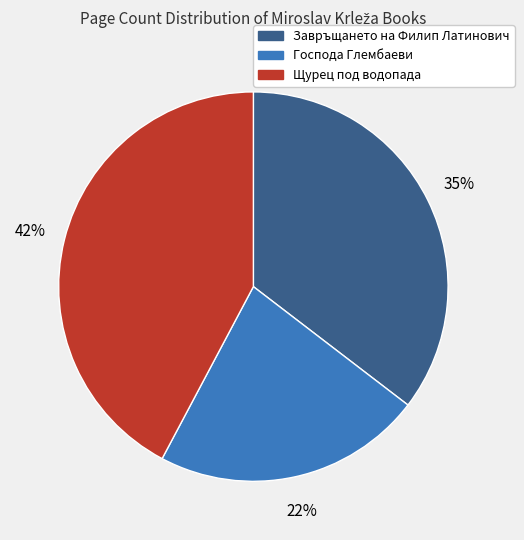

What percentage is the Щурец под водопада slice, to the nearest percent?

42%